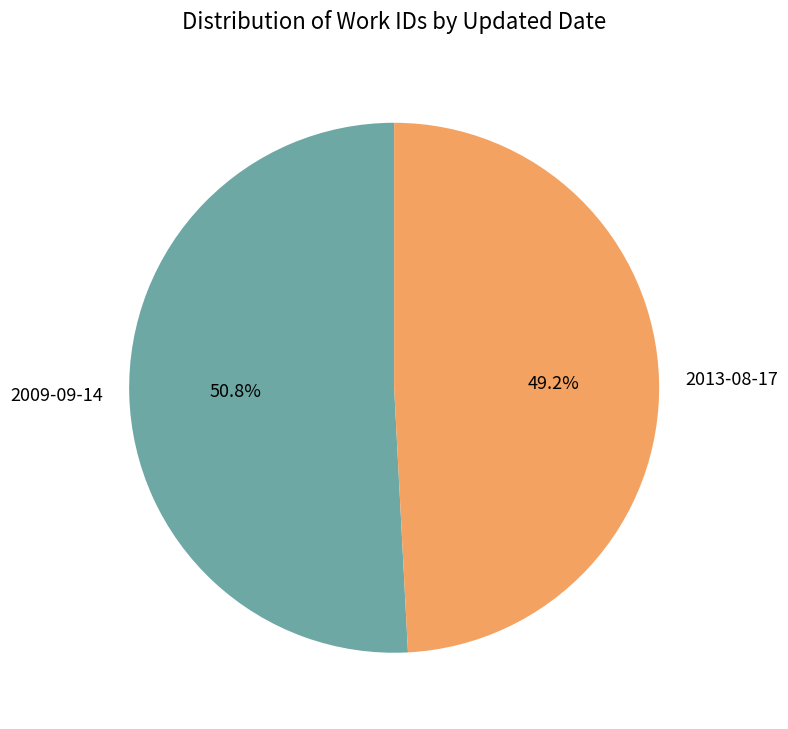

What is the smallest slice in the pie chart?

2013-08-17